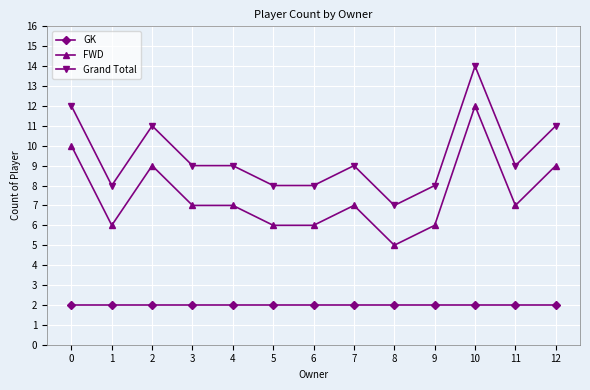

The value of Grand Total at 6 is 3. True or false?

False